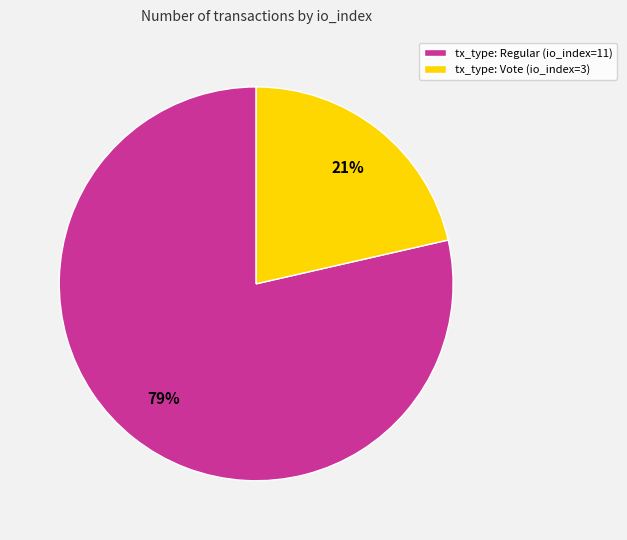

To the nearest percent, what is the average slice percentage?

50%